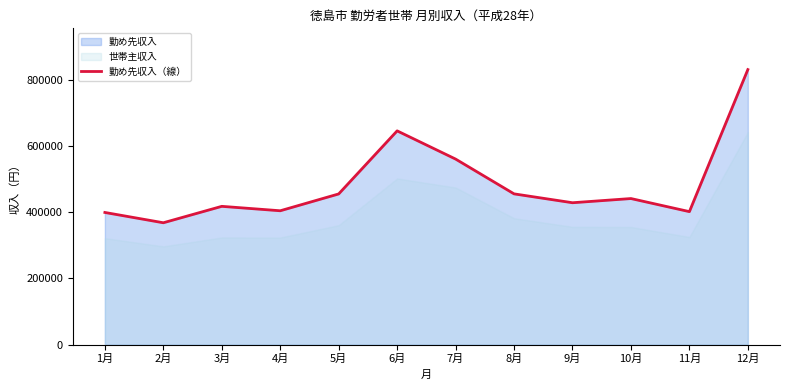

At which category does the data reach its first local peak?

3月